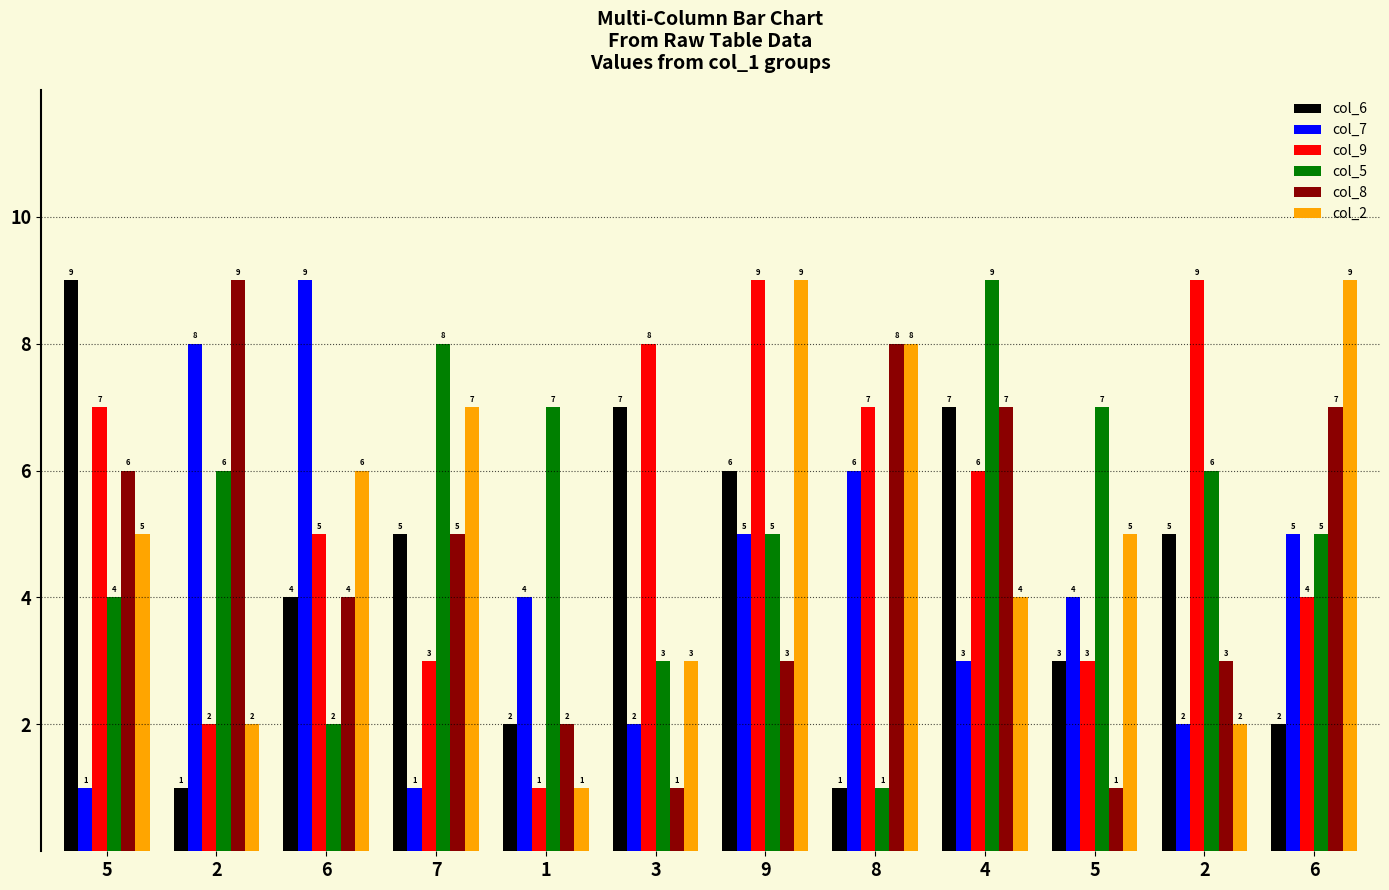

Count the number of data series in this chart.

6